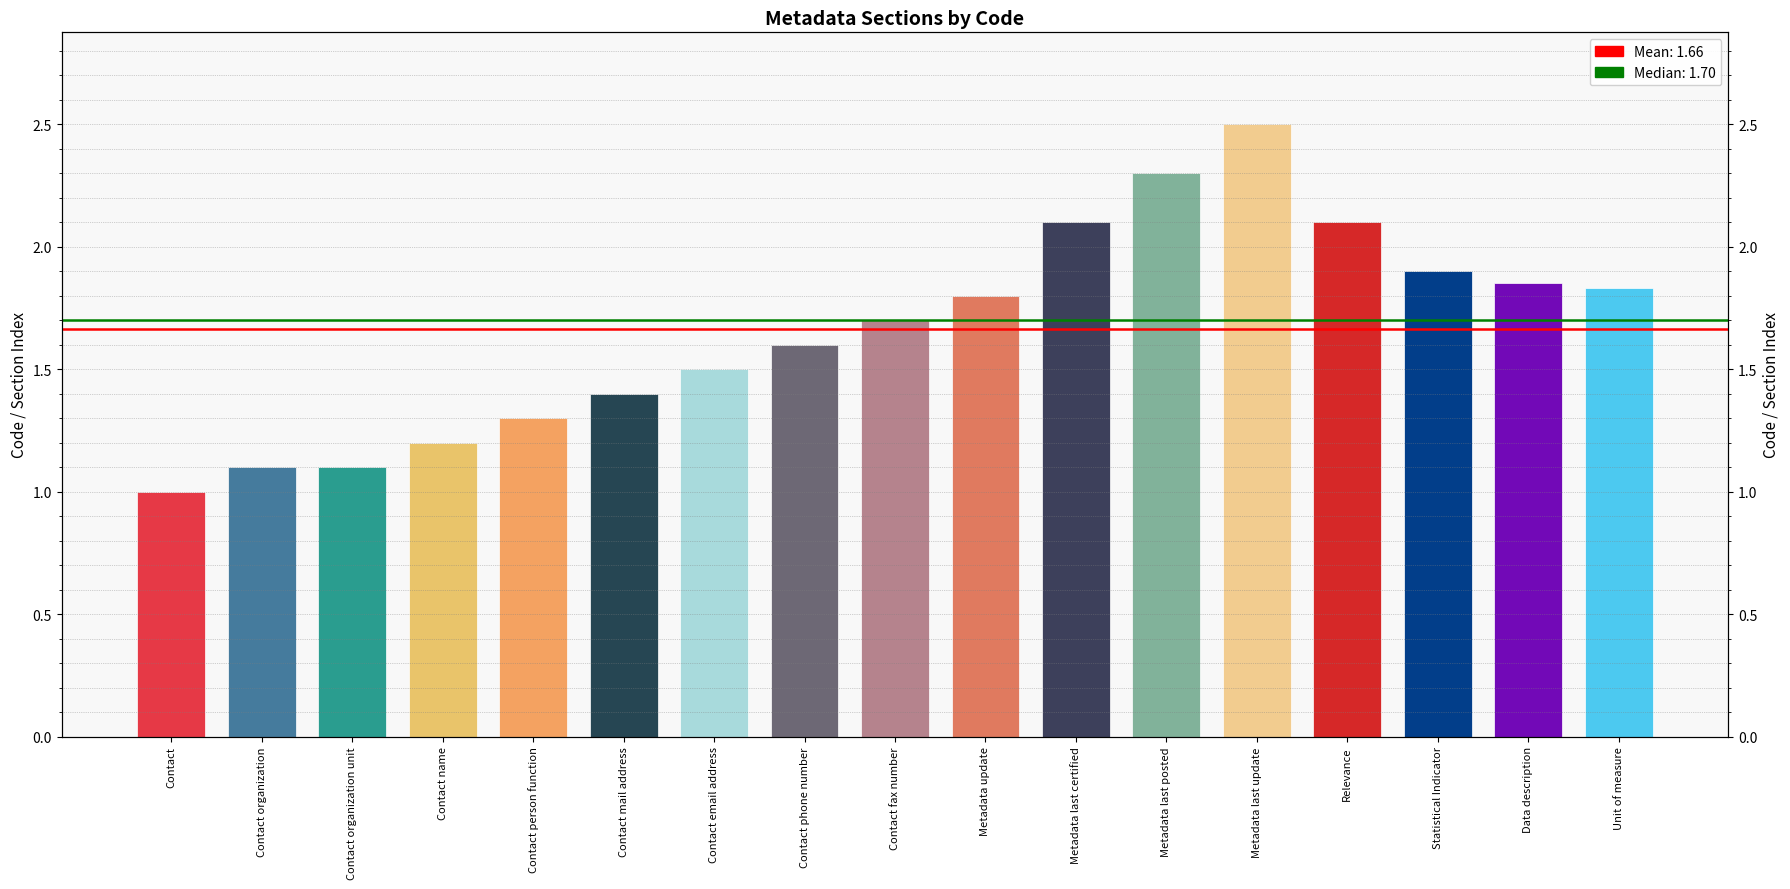

Count the number of values greater than 1.

16